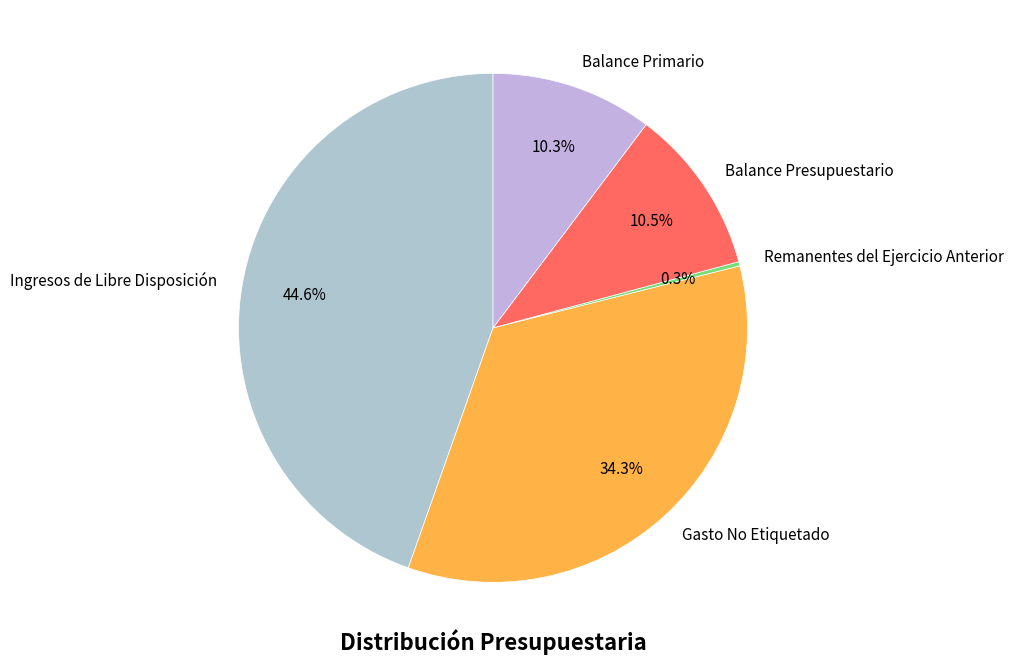

Between Gasto No Etiquetado and Ingresos de Libre Disposición, which is larger?

Ingresos de Libre Disposición